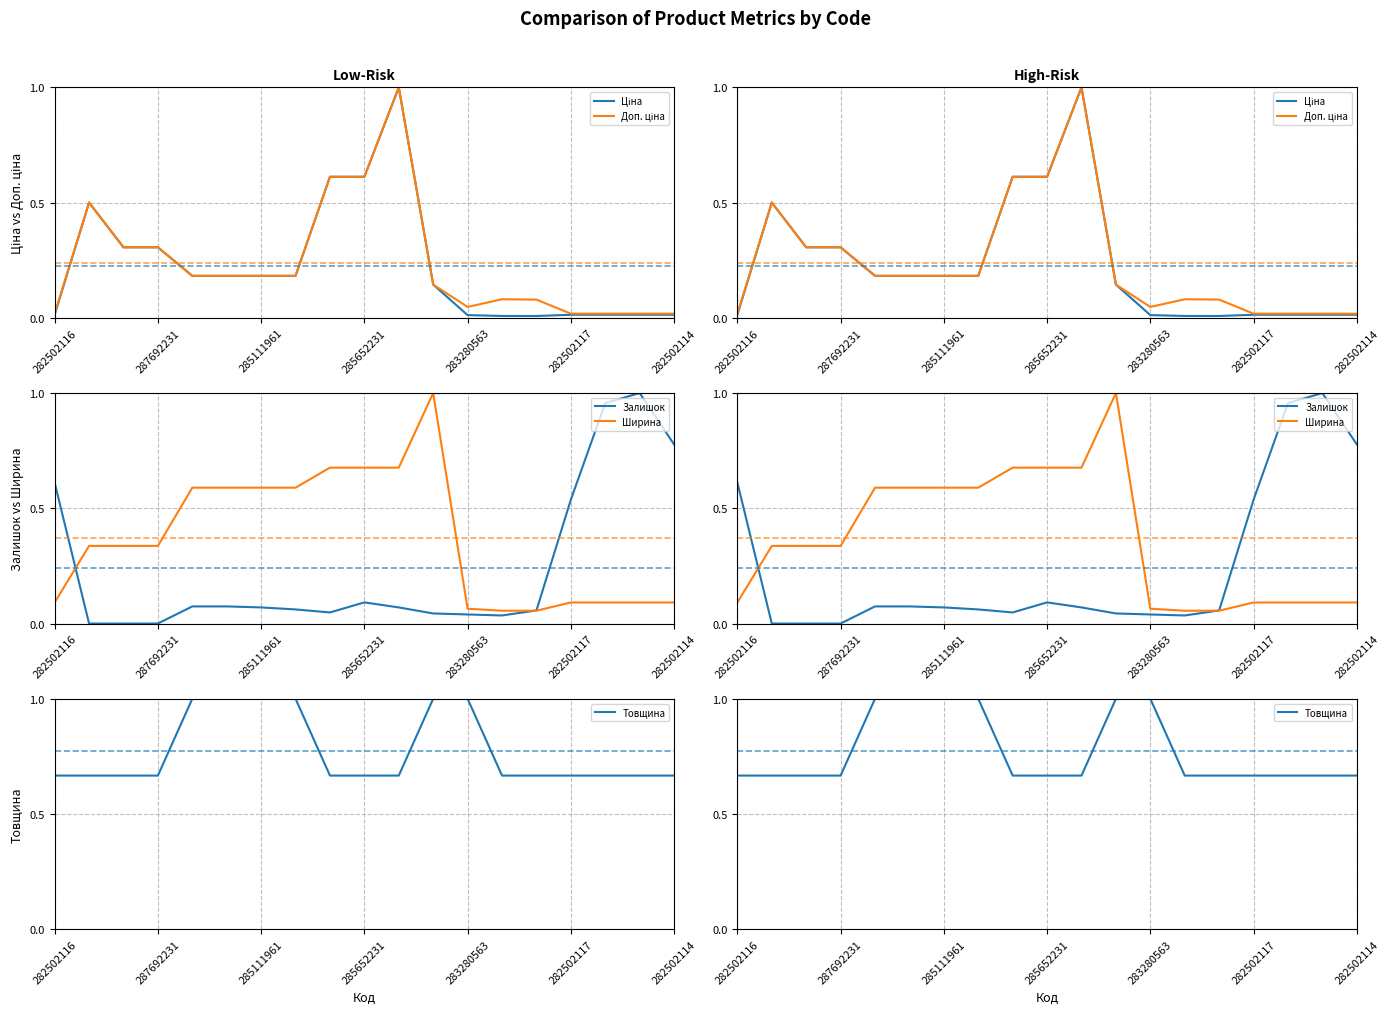

What is the maximum value for Залишок?

1.0